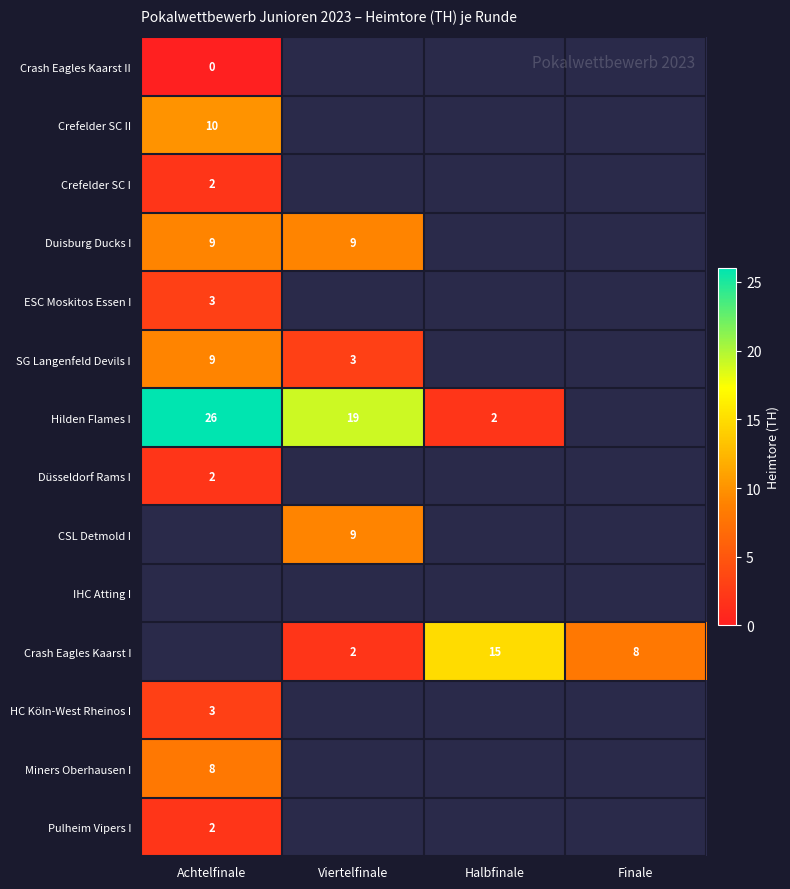

True or false: Hilden Flames I has a value of 26 at Achtelfinale.

True